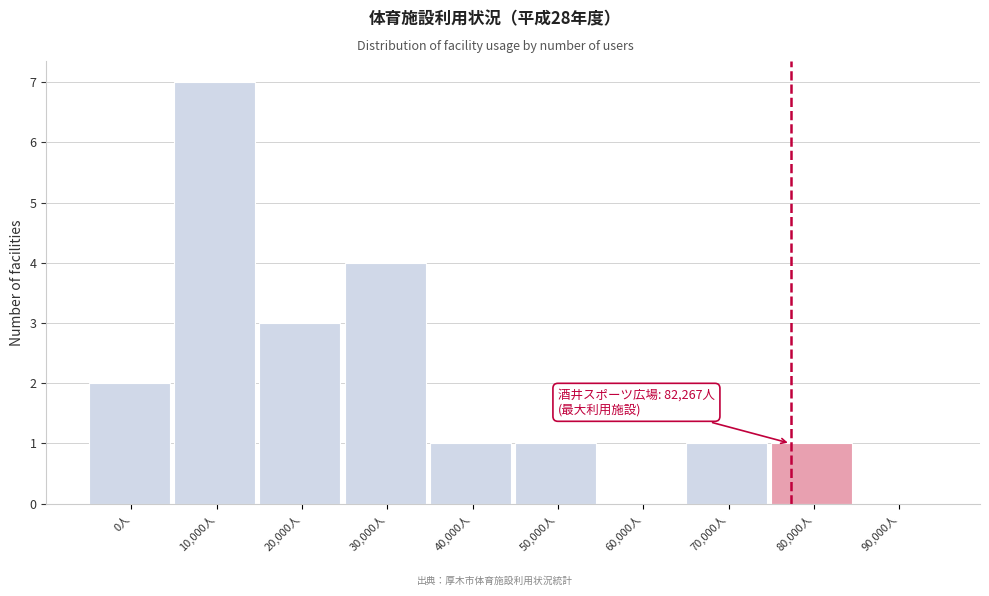

Reading right to left, list all the values displayed in this chart.

90,000人=0	80,000人=1	70,000人=1	60,000人=0	50,000人=1	40,000人=1	30,000人=4	20,000人=3	10,000人=7	0人=2